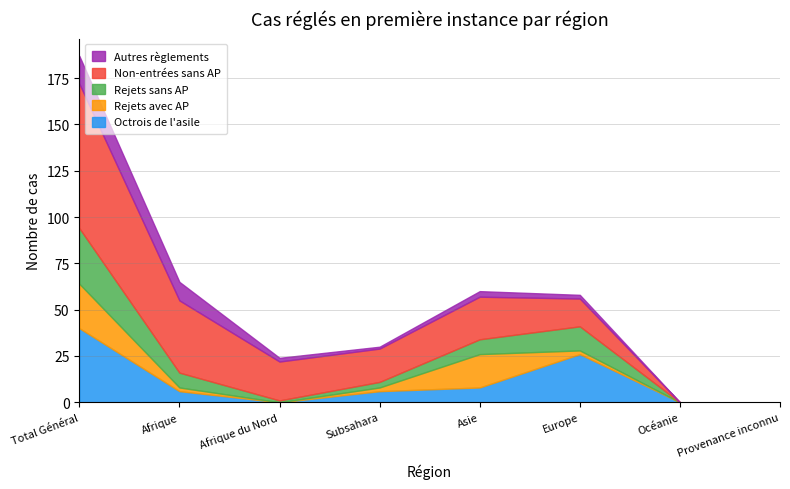

What is the total value across all series at Subsahara?

30